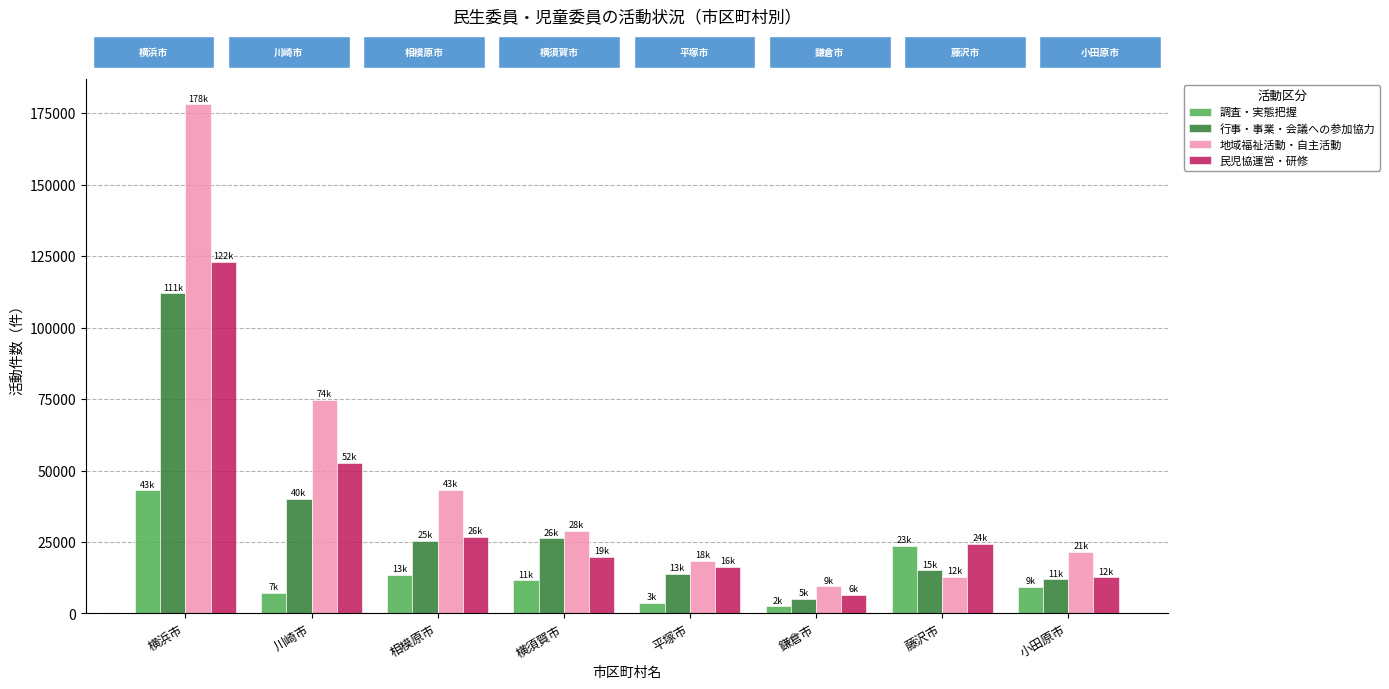

What is the difference between the maximum and second lowest values in the 調査・実態把握 series?

39353